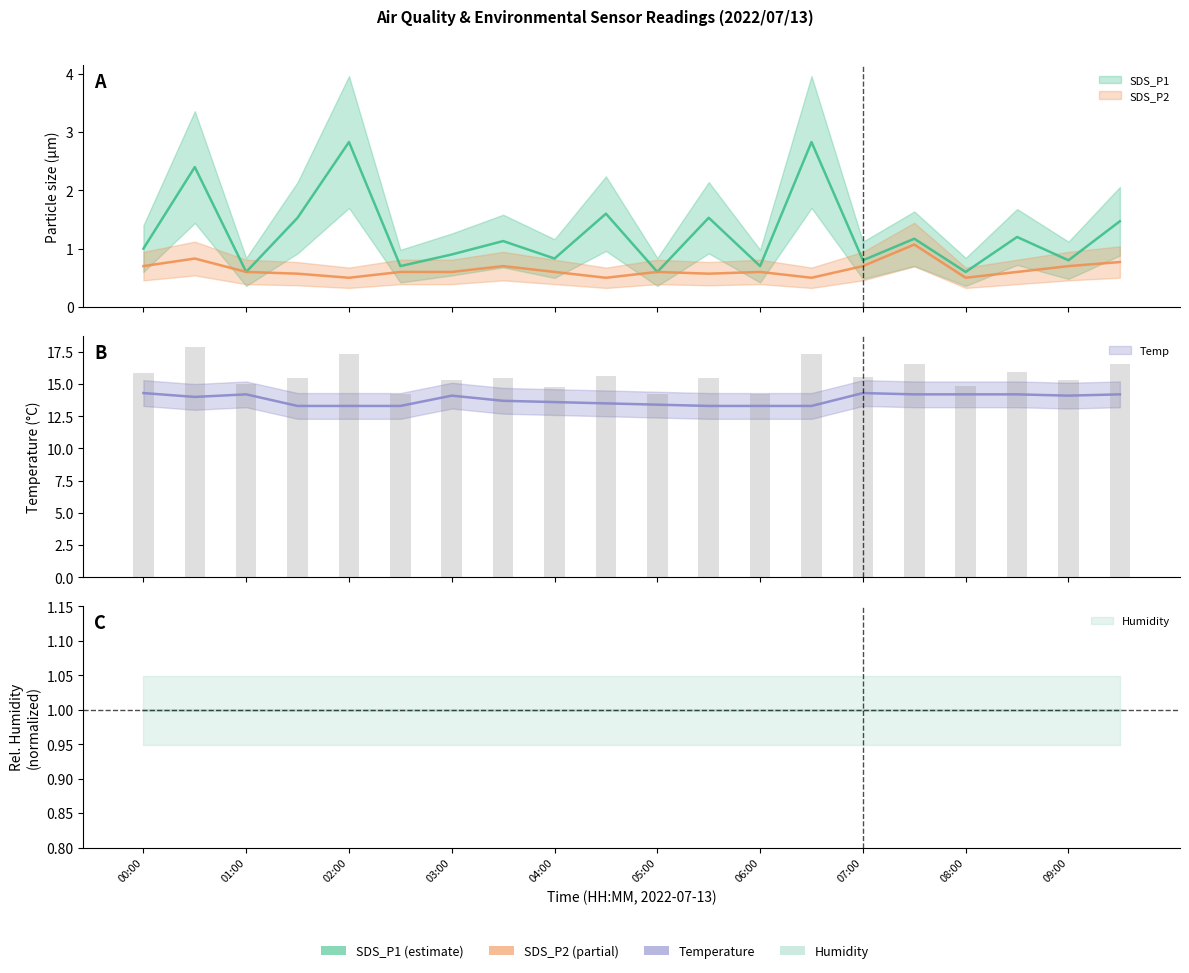

Is it true that SDS_P2 equals 0.8 at 01:30?

False